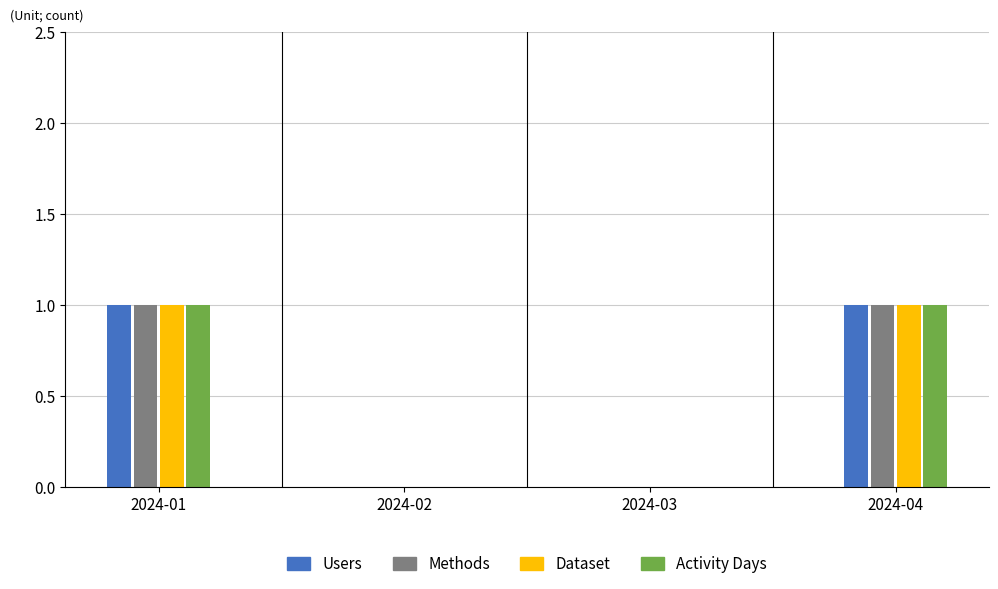

The Users series shows 0 at 2024-02. True or false?

True